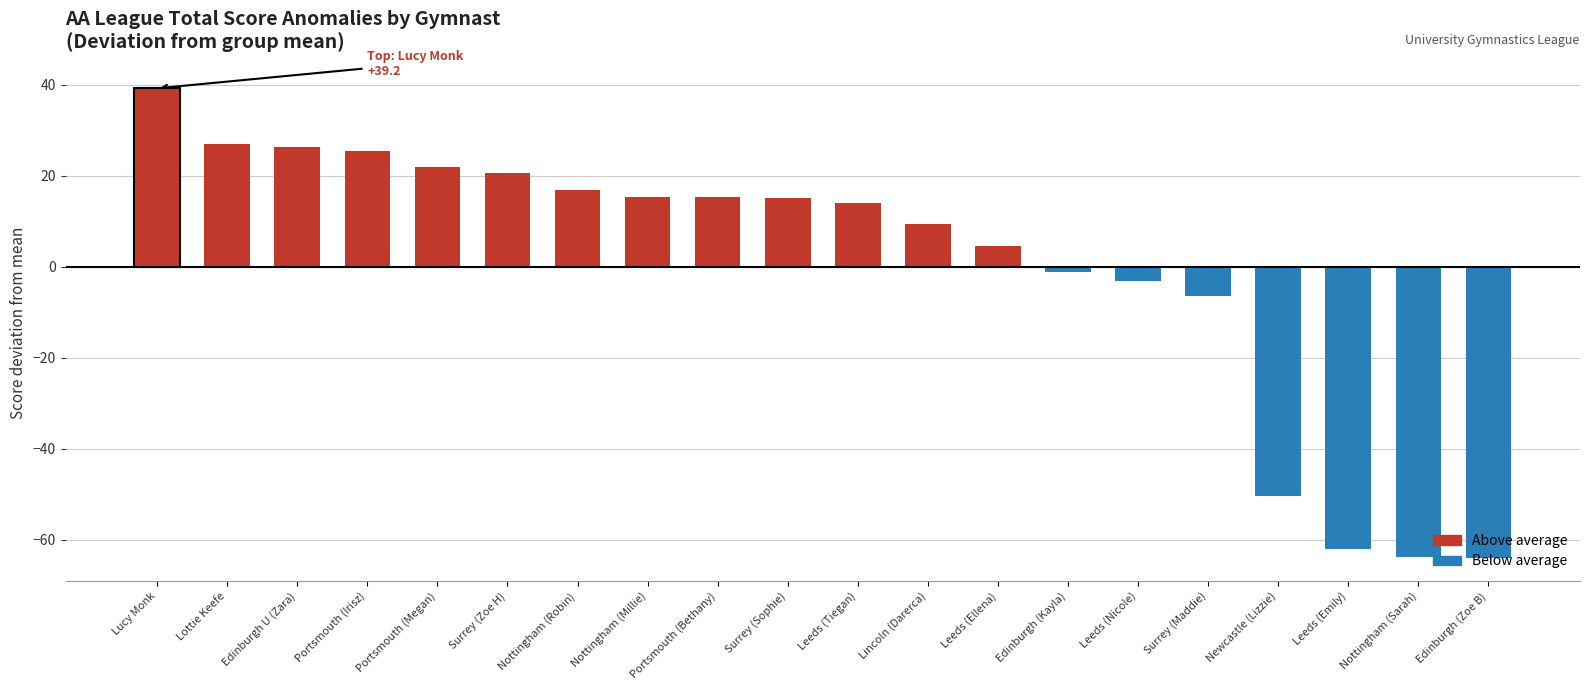

True or false: VT_total has a value of 409.7 at 15.

False